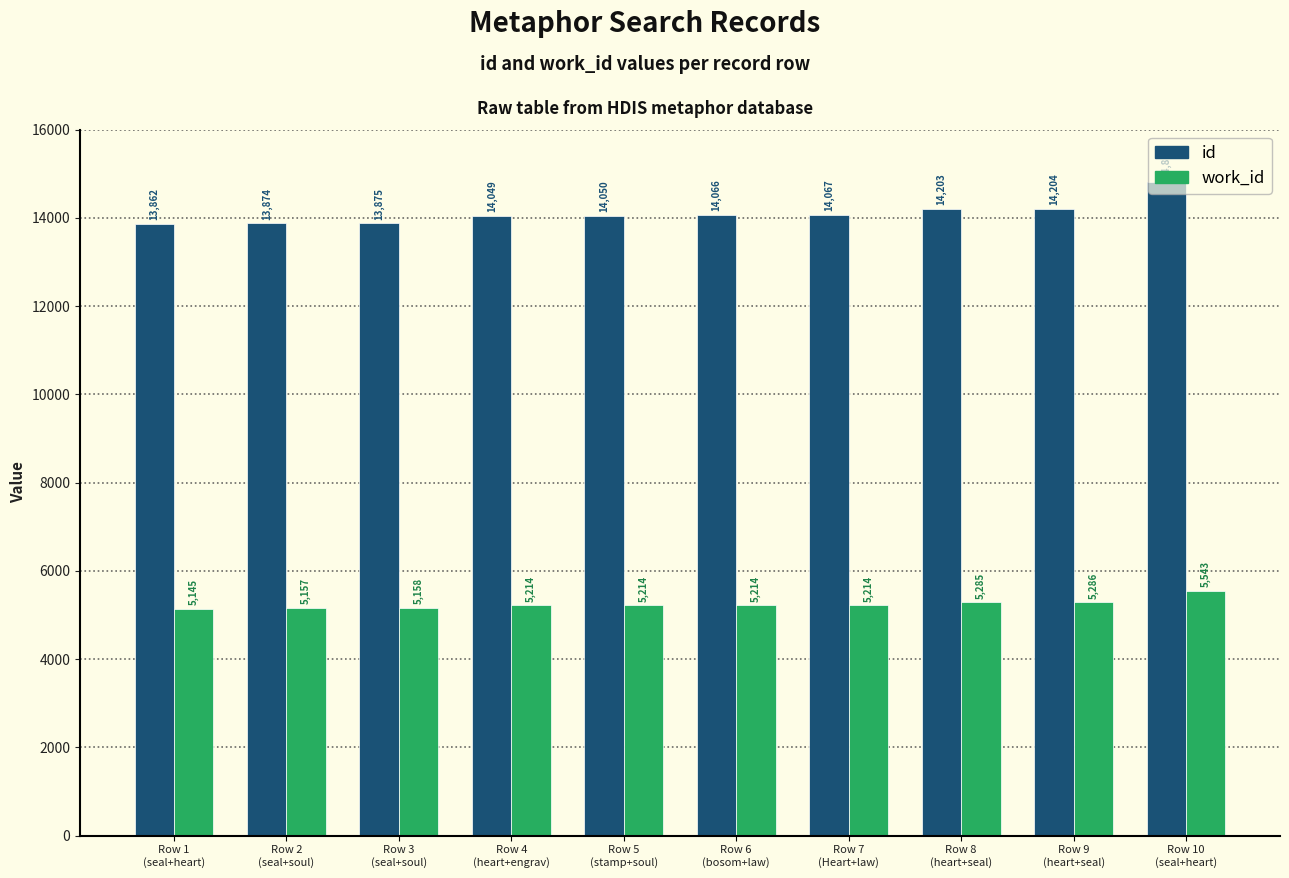

How many series are shown in this chart?

2